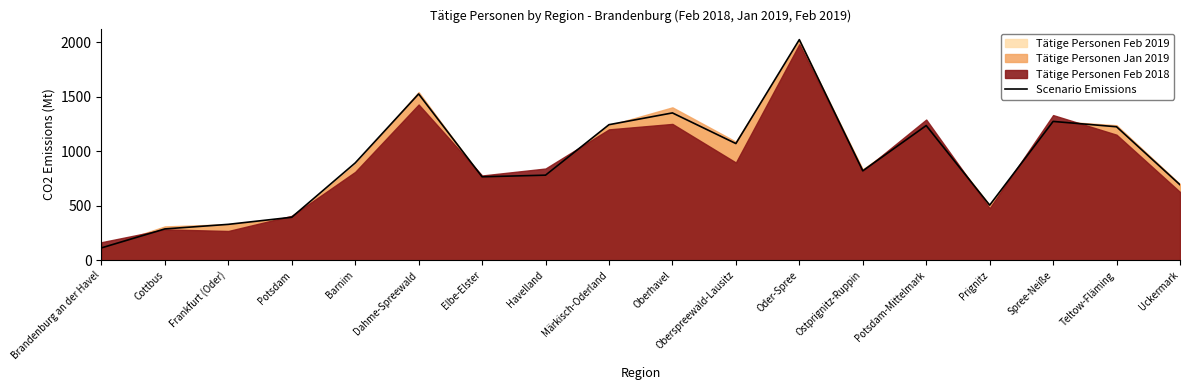

The chart shows a value of 821 at Ostprignitz-Ruppin. True or false?

True